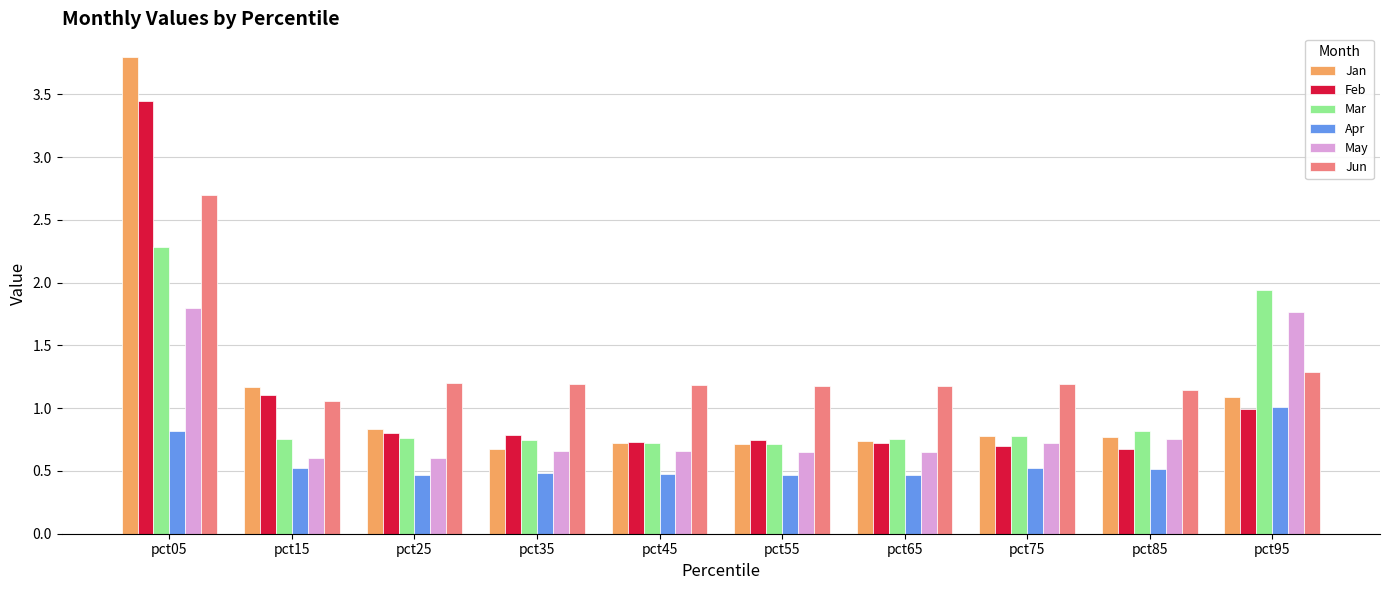

What is the difference between the highest and lowest values at pct85?

0.6